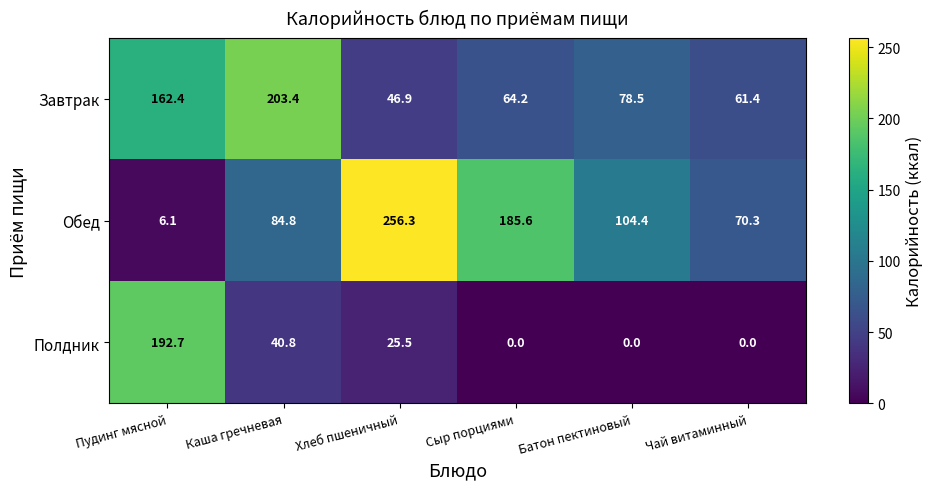

The Полдник series shows 7.0 at Хлеб пшеничный. True or false?

False